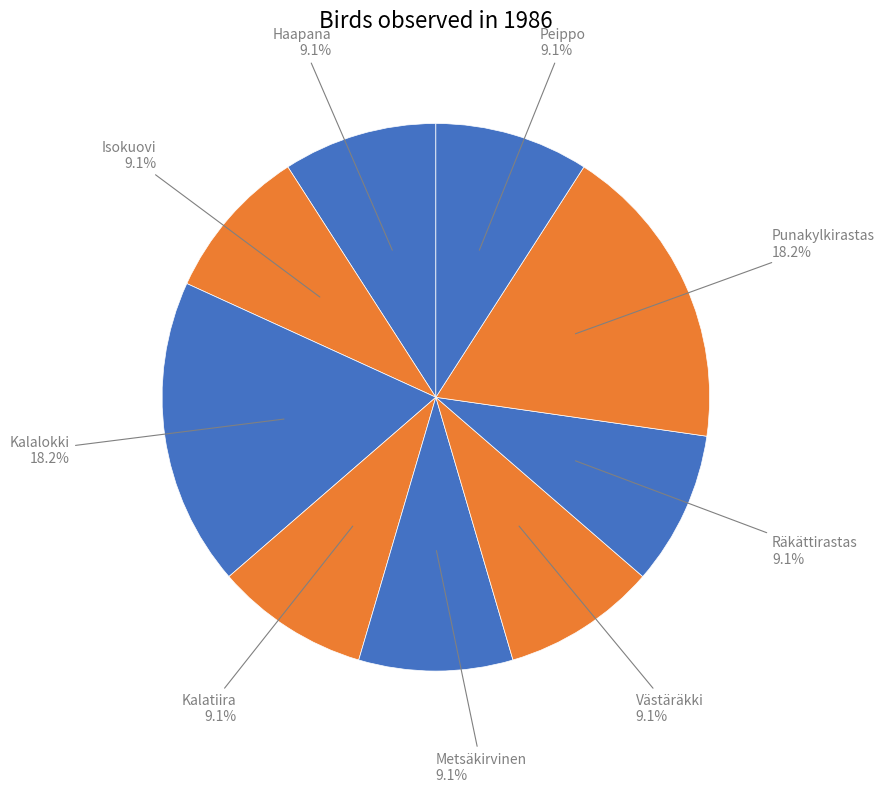

Count the number of slices in the pie.

9